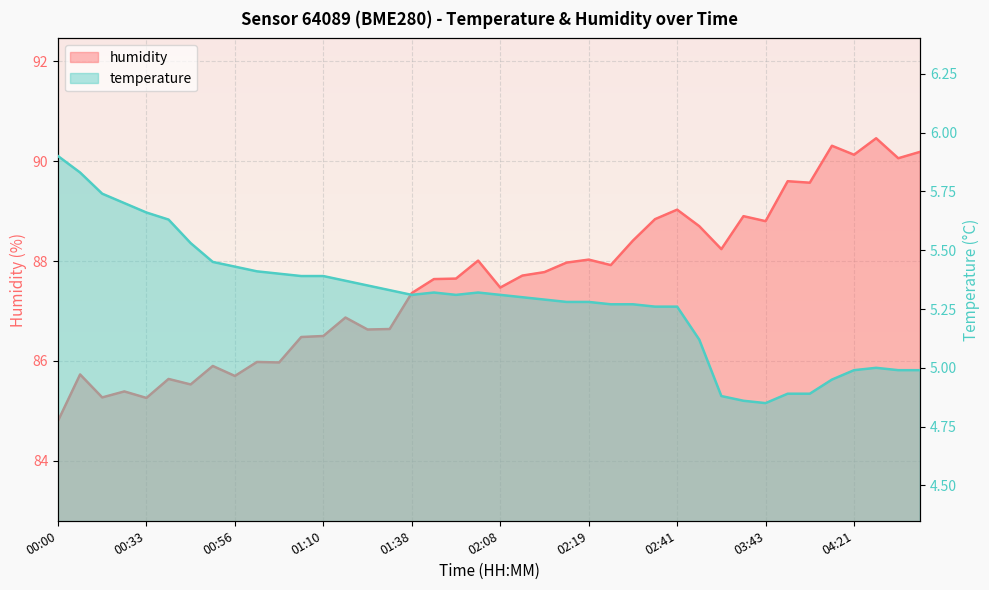

What is the label of the 28th point from the left?

02:38